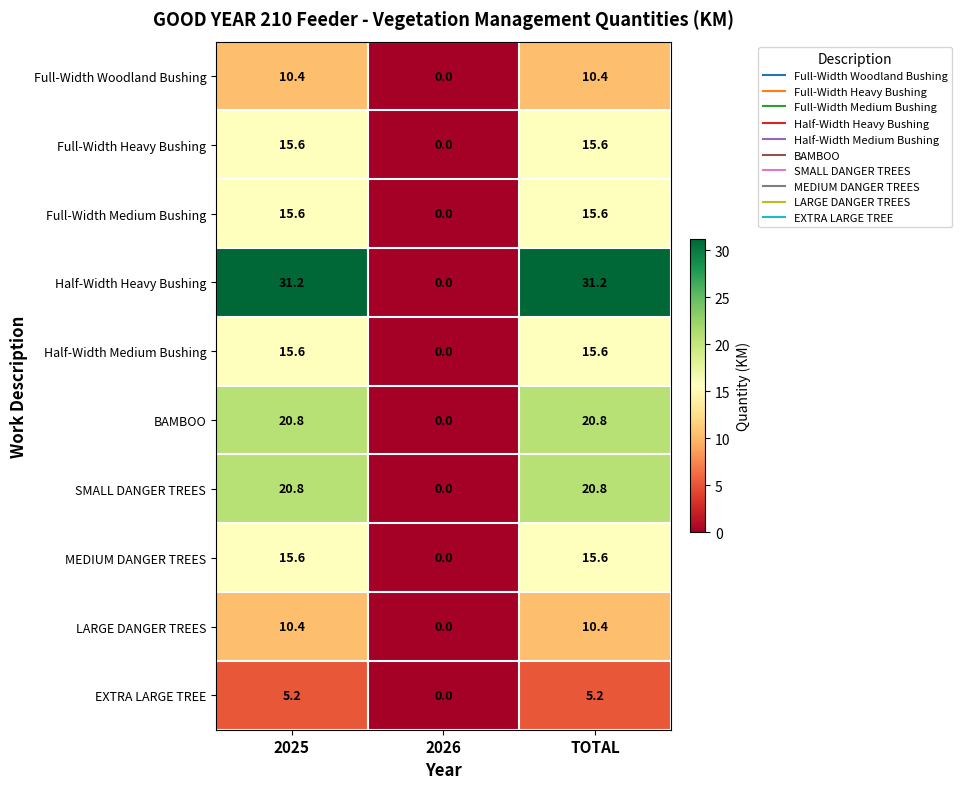

How many data points in MEDIUM DANGER TREES are less than 15?

1